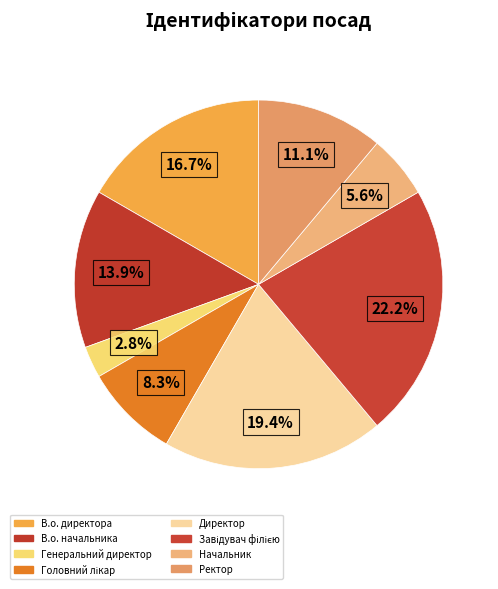

How many segments does this pie chart have?

8